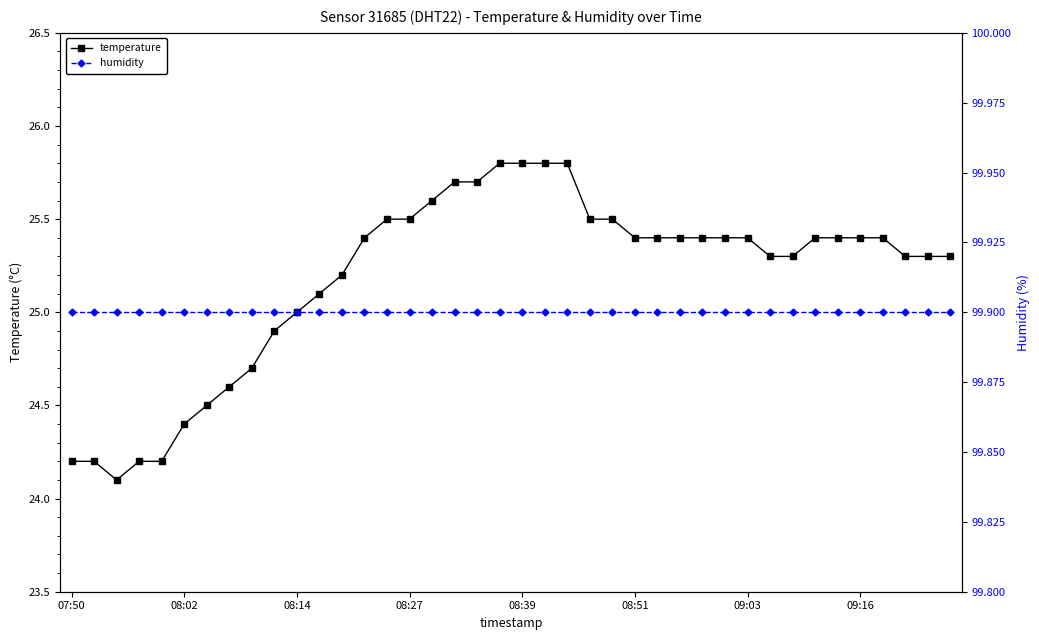

What is the minimum value for temperature?

24.1